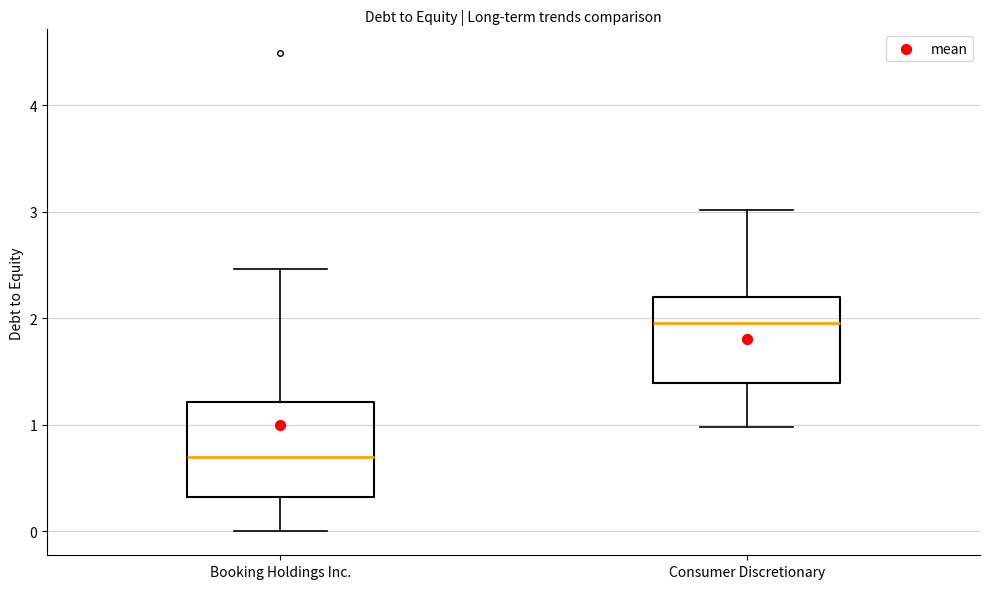

Where is the lower edge of the box for Booking Holdings Inc. on the y-axis? The values are not printed on the chart, so give them approximately, as read against the axis.

0.3